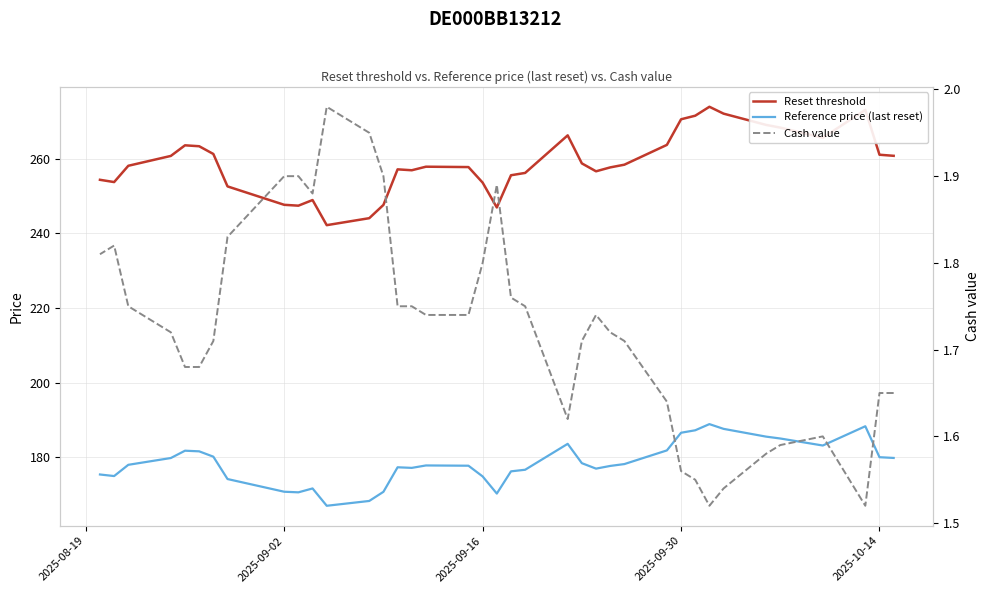

True or false: Reference price (last reset) and Cash value intersect in this chart.

False